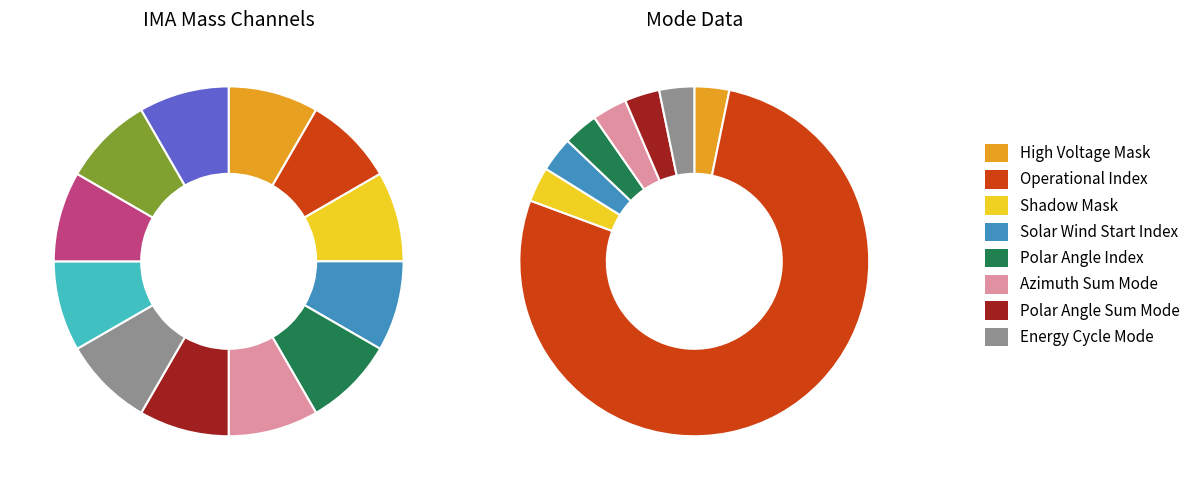

How many slices are in this pie chart?

8